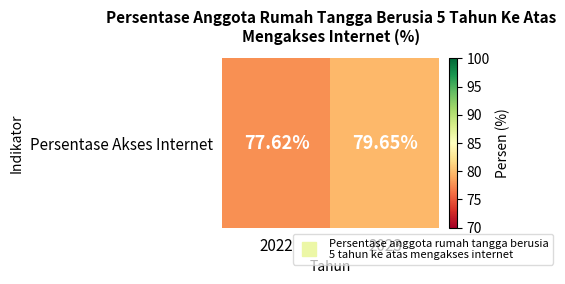

Count the number of data series in this chart.

1